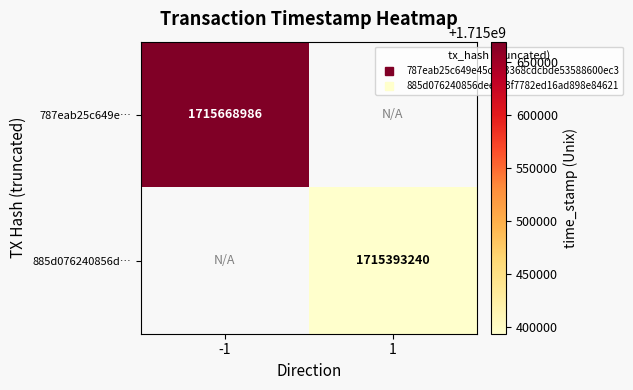

The 885d076240856d… series shows 722262165.6 at 1. True or false?

False